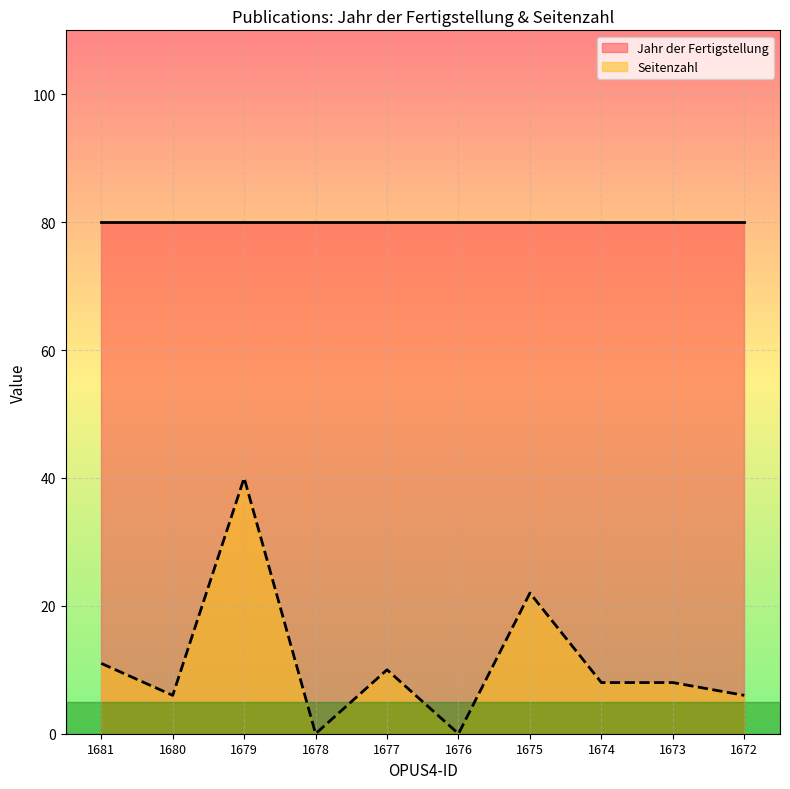

Where is the first local maximum?

1679